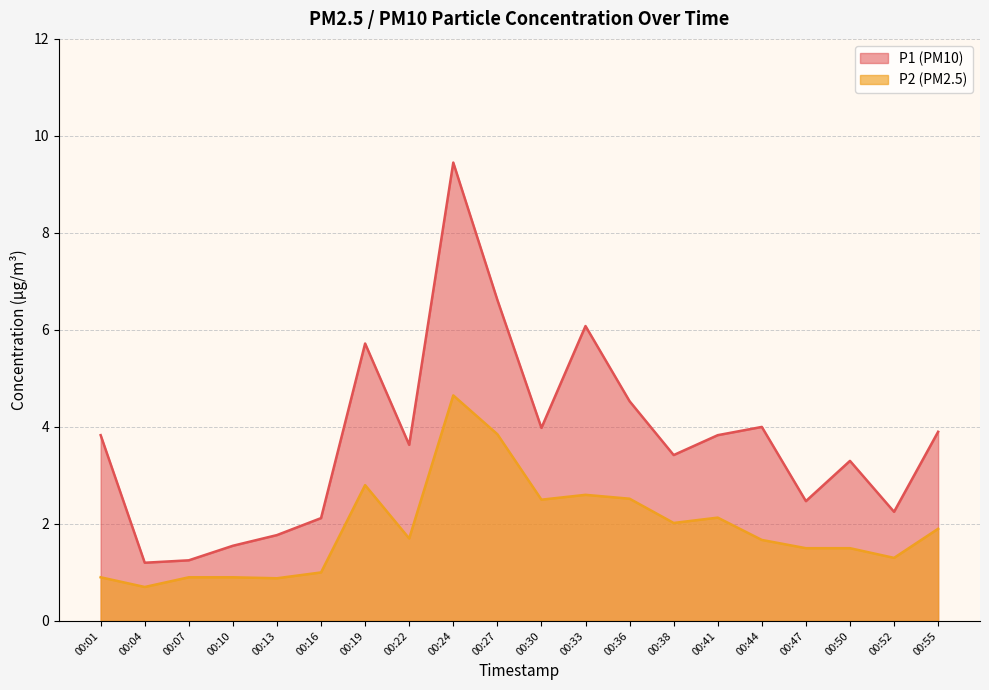

What is the difference between the maximum and minimum values in the P2 series?

4.0